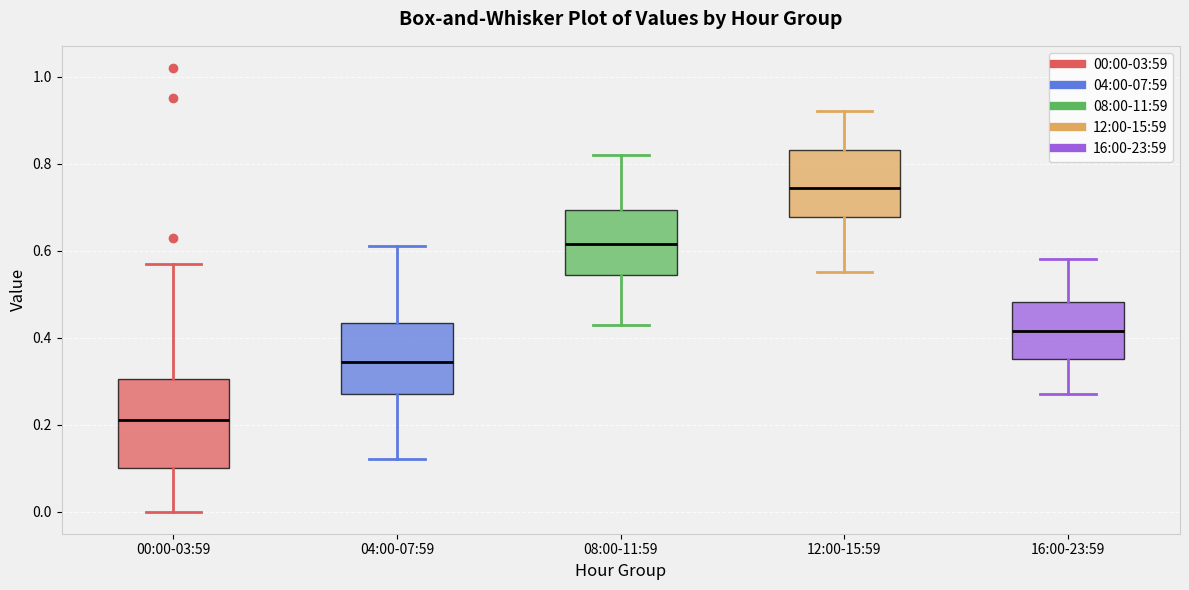

Reading left to right, transcribe this box plot: for each box, give where its median line is, the range the box spans, and where its two whiskers end, as read against the y-axis. The values are not printed on the chart, so give them approximately, as read against the axis.

00:00-03:59: median 0.22, box 0.10 to 0.30, whiskers 0.00 to 0.58
04:00-07:59: median 0.34, box 0.28 to 0.44, whiskers 0.12 to 0.62
08:00-11:59: median 0.62, box 0.54 to 0.70, whiskers 0.44 to 0.82
12:00-15:59: median 0.74, box 0.68 to 0.84, whiskers 0.56 to 0.92
16:00-23:59: median 0.42, box 0.36 to 0.48, whiskers 0.28 to 0.58